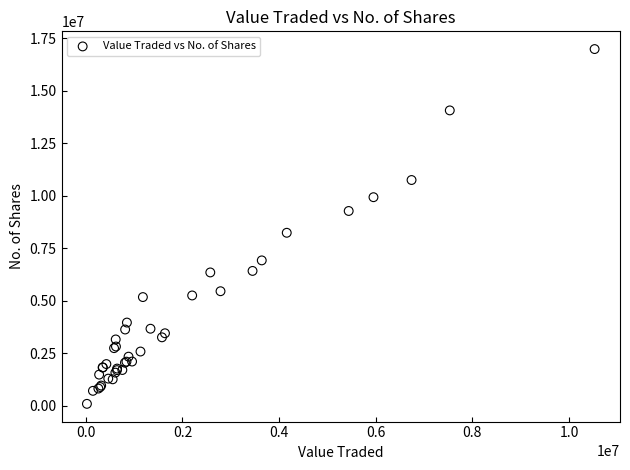

What Y value in the scatter plot is closest to 8537297?

8236487